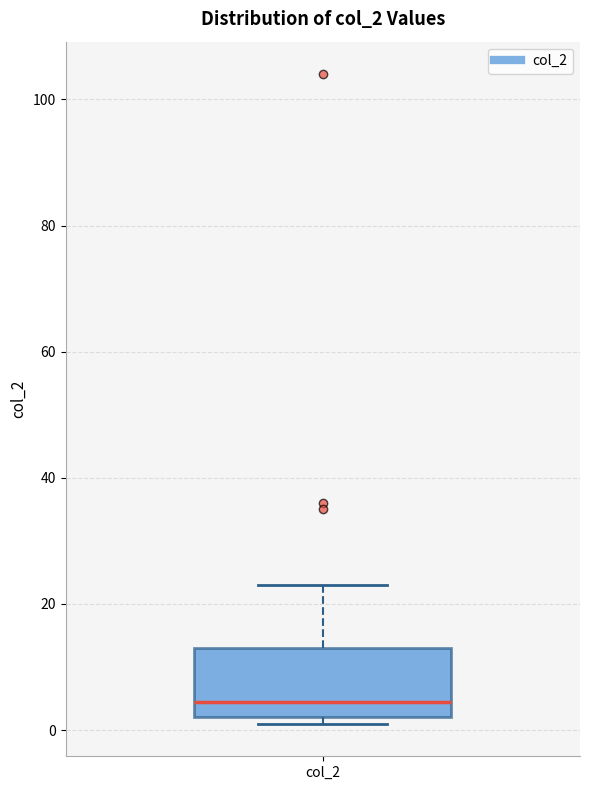

Where is the lower edge of the box for col_2 on the y-axis? The values are not printed on the chart, so give them approximately, as read against the axis.

2